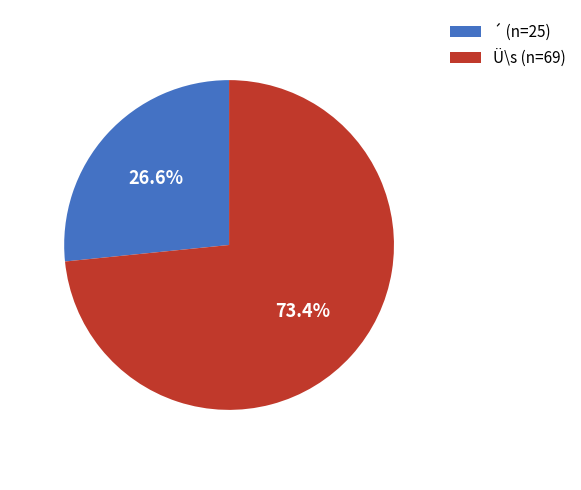

Does ´ (n=25) represent more than half of the total?

No